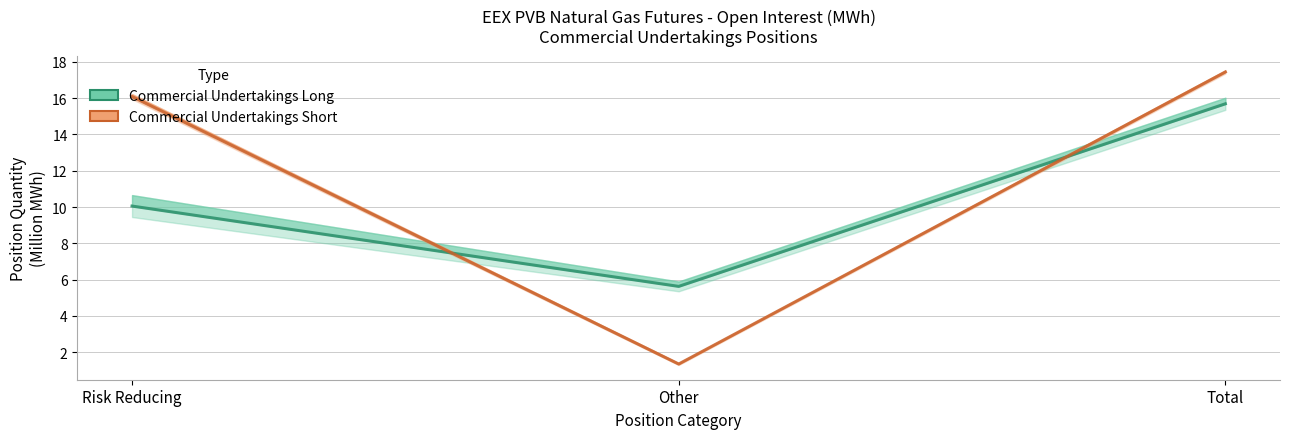

At which label does Commercial Undertakings Short reach its peak?

Total